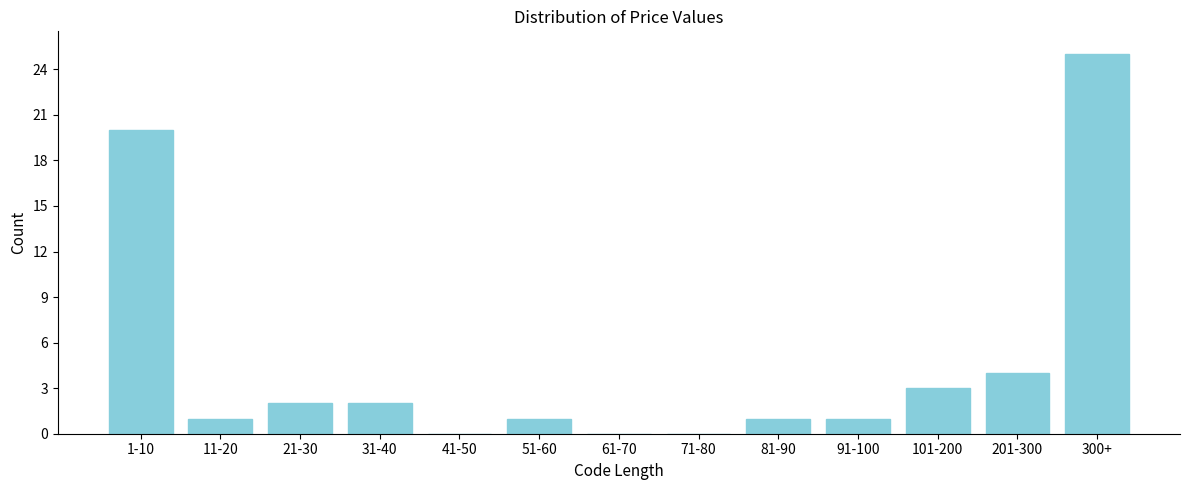

Reading left to right, list all the values displayed in this chart.

1-10=20	11-20=1	21-30=2	31-40=2	41-50=0	51-60=1	61-70=0	71-80=0	81-90=1	91-100=1	101-200=3	201-300=4	300+=25